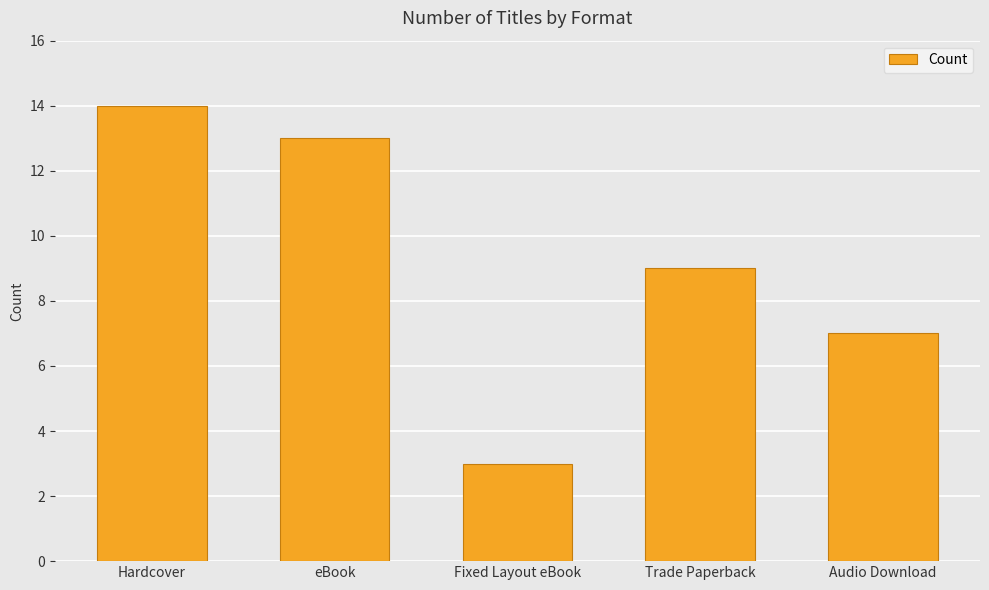

What is the difference between the maximum and minimum values?

11